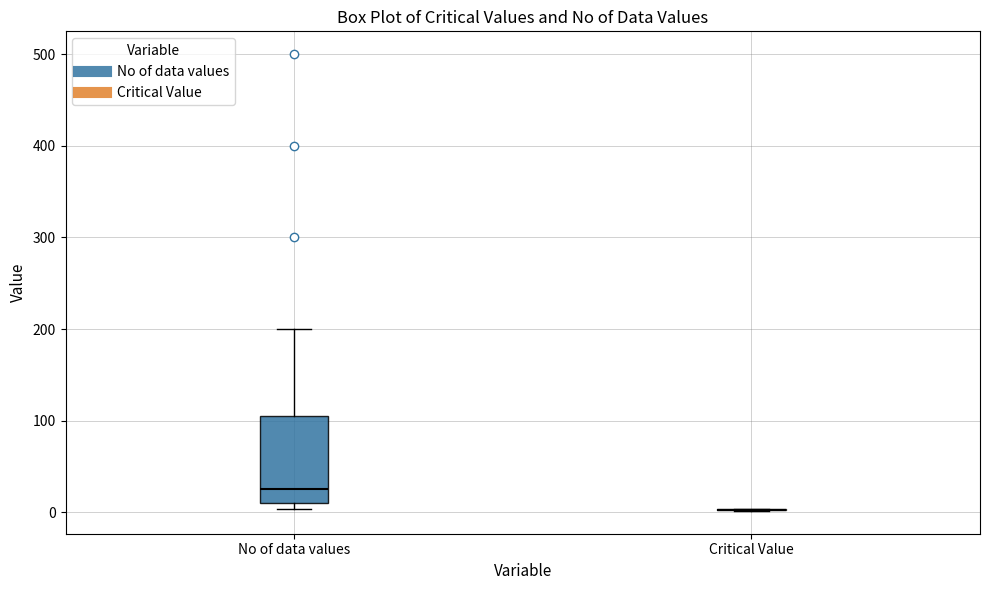

Reading left to right, transcribe this box plot: for each box, give where its median line is, the range the box spans, and where its two whiskers end, as read against the y-axis. The values are not printed on the chart, so give them approximately, as read against the axis.

No of data values: median 30, box 10 to 110, whiskers 0 to 200
Critical Value: box collapsed to a line at 0, whiskers 0 to 0